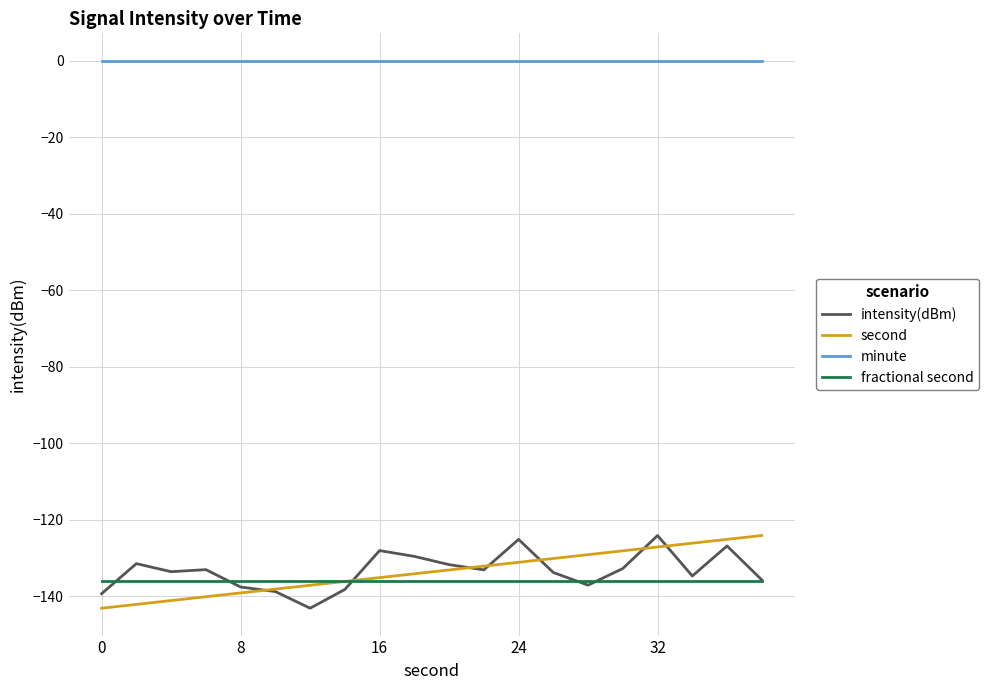

True or false: minute and fractional second intersect in this chart.

False